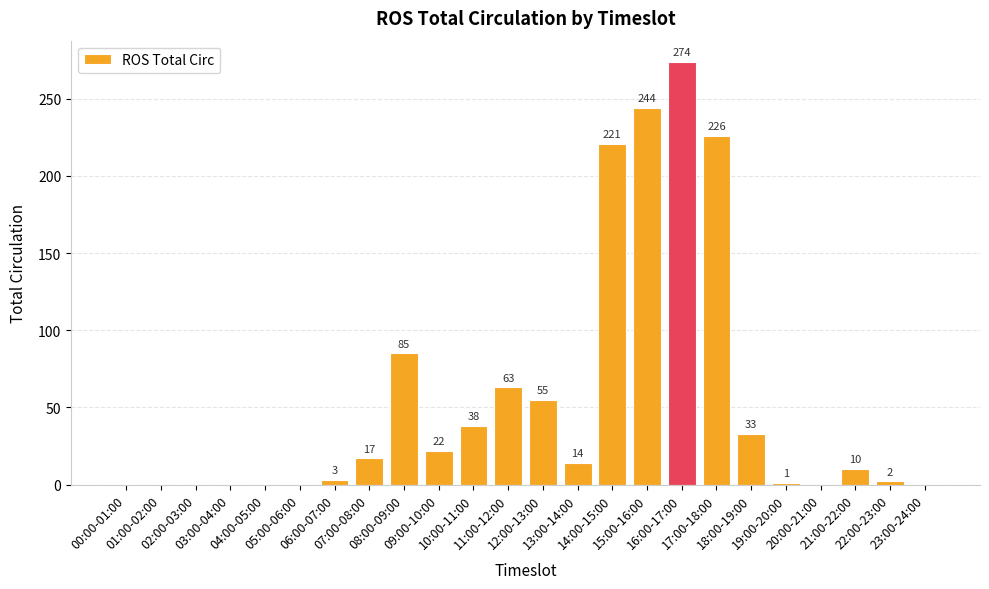

What is the maximum value shown in the chart?

274